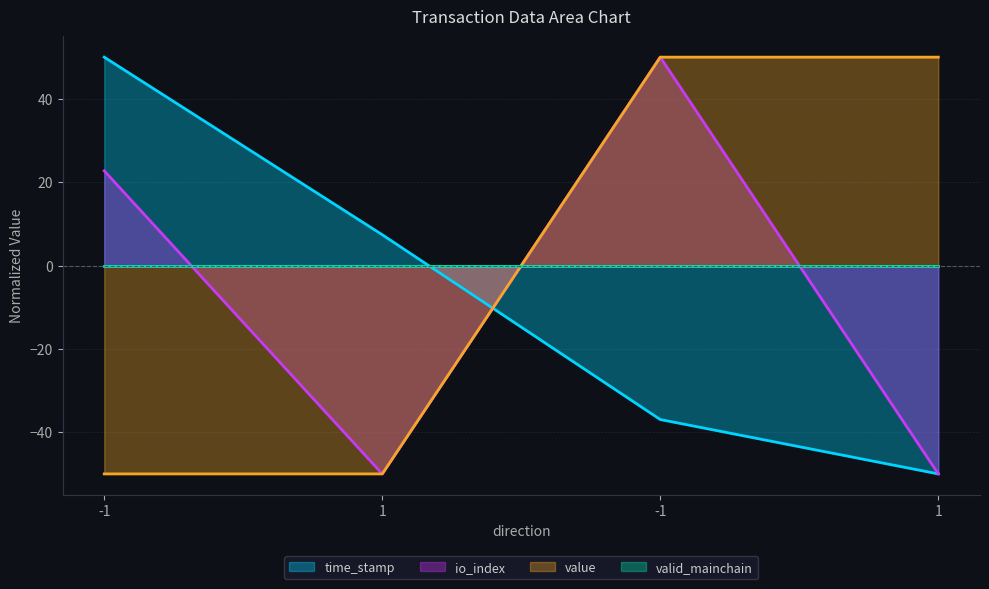

Which category has the lowest value in the time_stamp series?

1